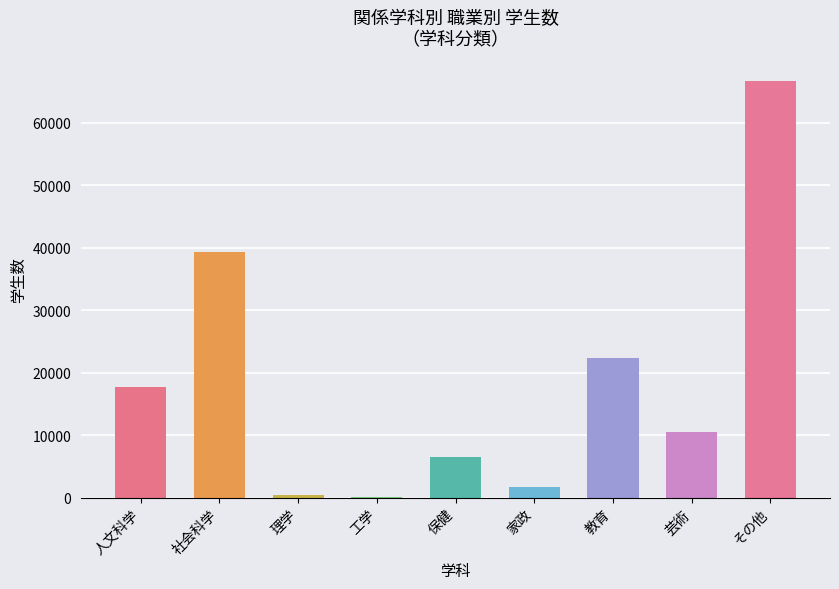

The chart shows a value of 17782 at 人文科学. True or false?

True